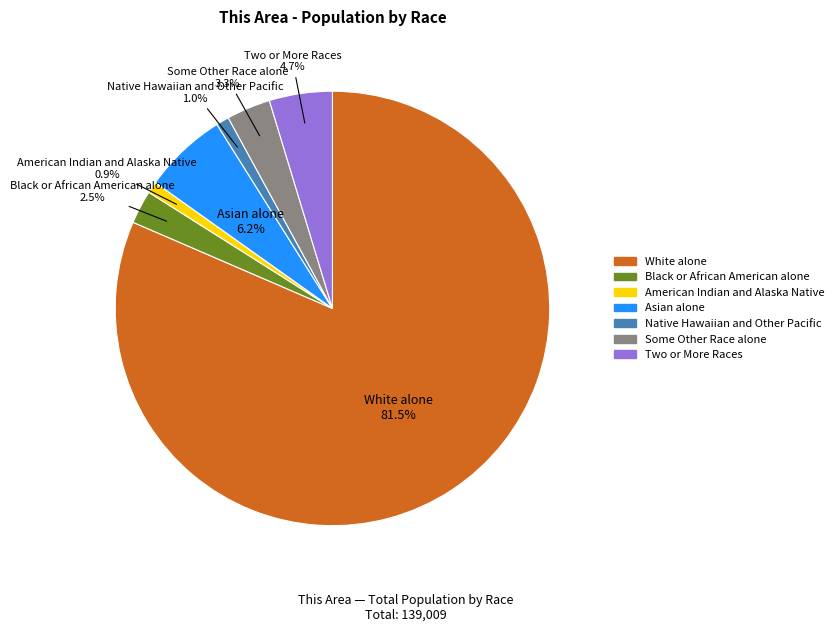

Is it true that Two or More Races is 5% of the pie?

True